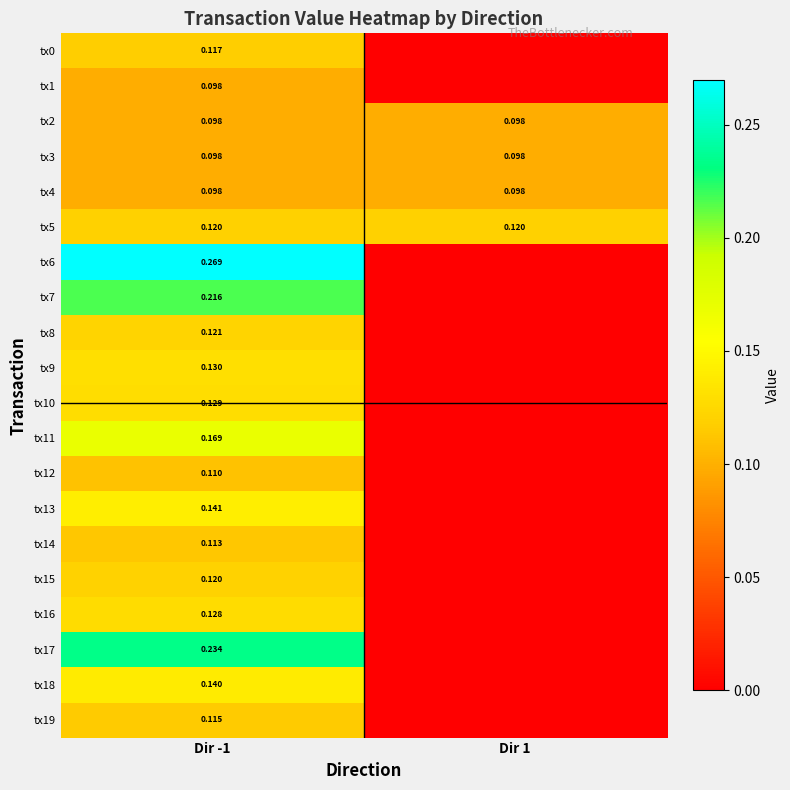

What is the difference between the maximum and minimum values in the tx18 series?

0.1